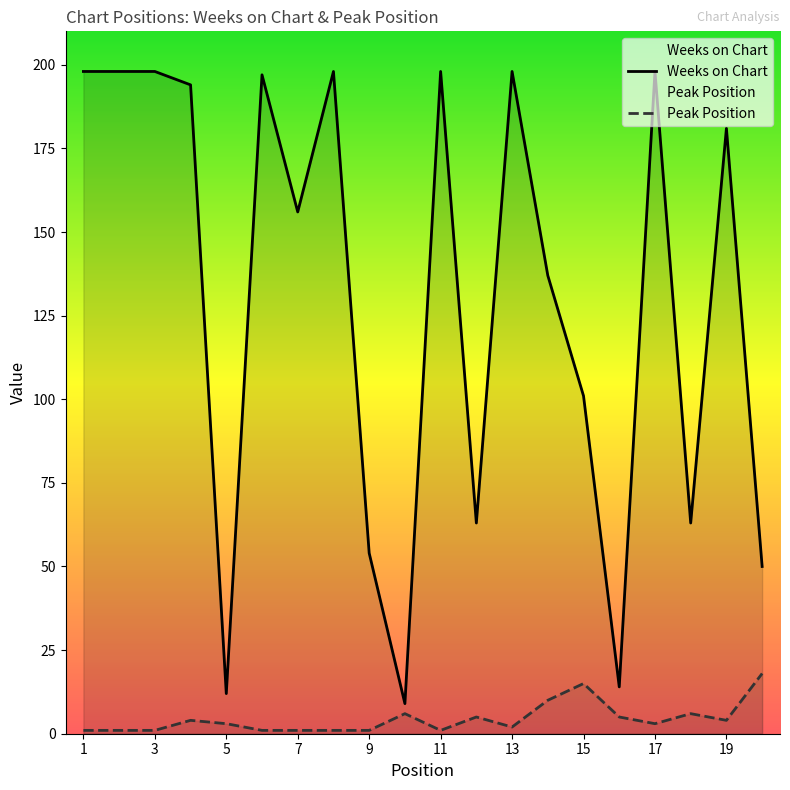

What value does the Peak Position series have at 8?

1